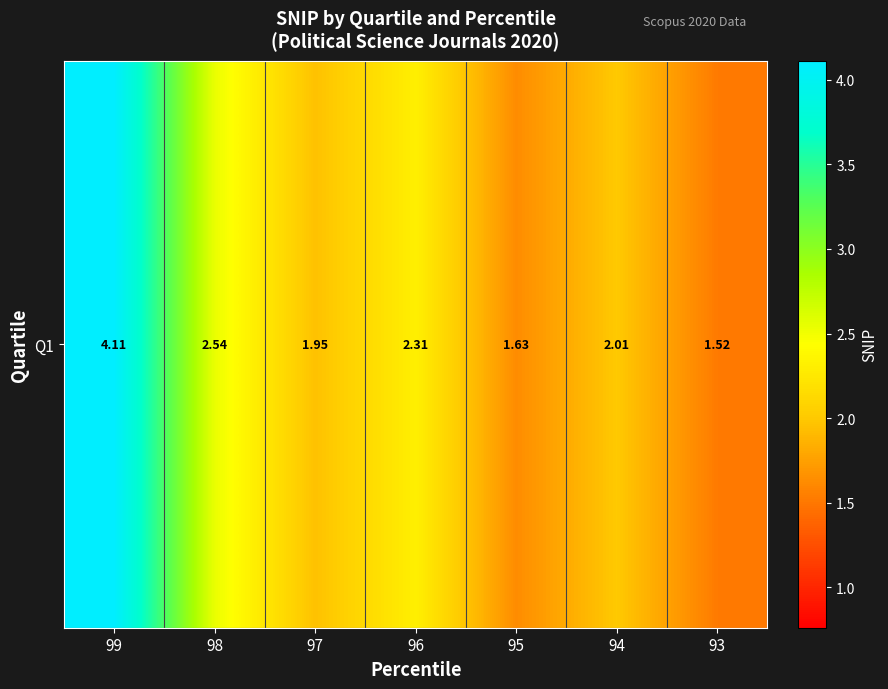

Is it true that the value at 93 is 2.3?

False